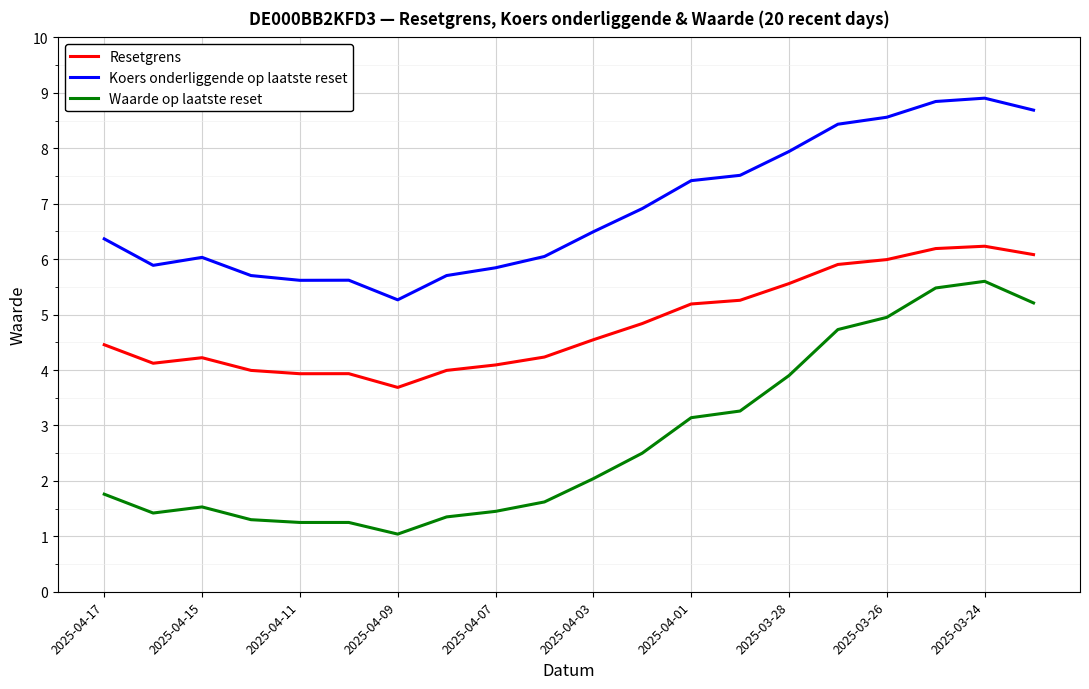

True or false: Koers onderliggende op laatste reset and Waarde op laatste reset cross at least once.

False